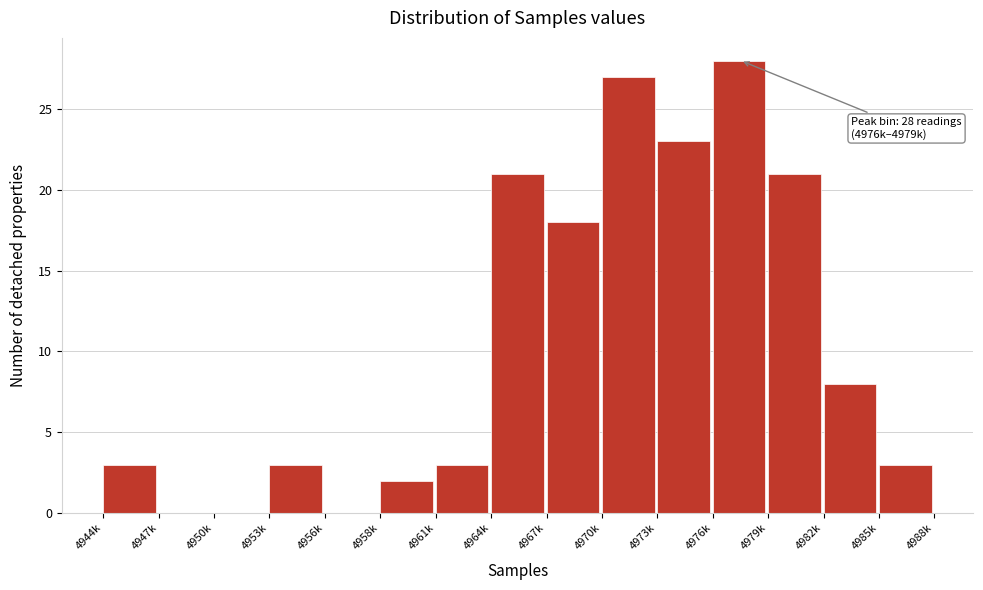

Reading left to right, list all the values displayed in this chart.

4944k=3	4947k=0	4950k=0	4953k=3	4956k=0	4958k=2	4961k=3	4964k=21	4967k=18	4970k=27	4973k=23	4976k=28	4979k=21	4982k=8	4985k=3